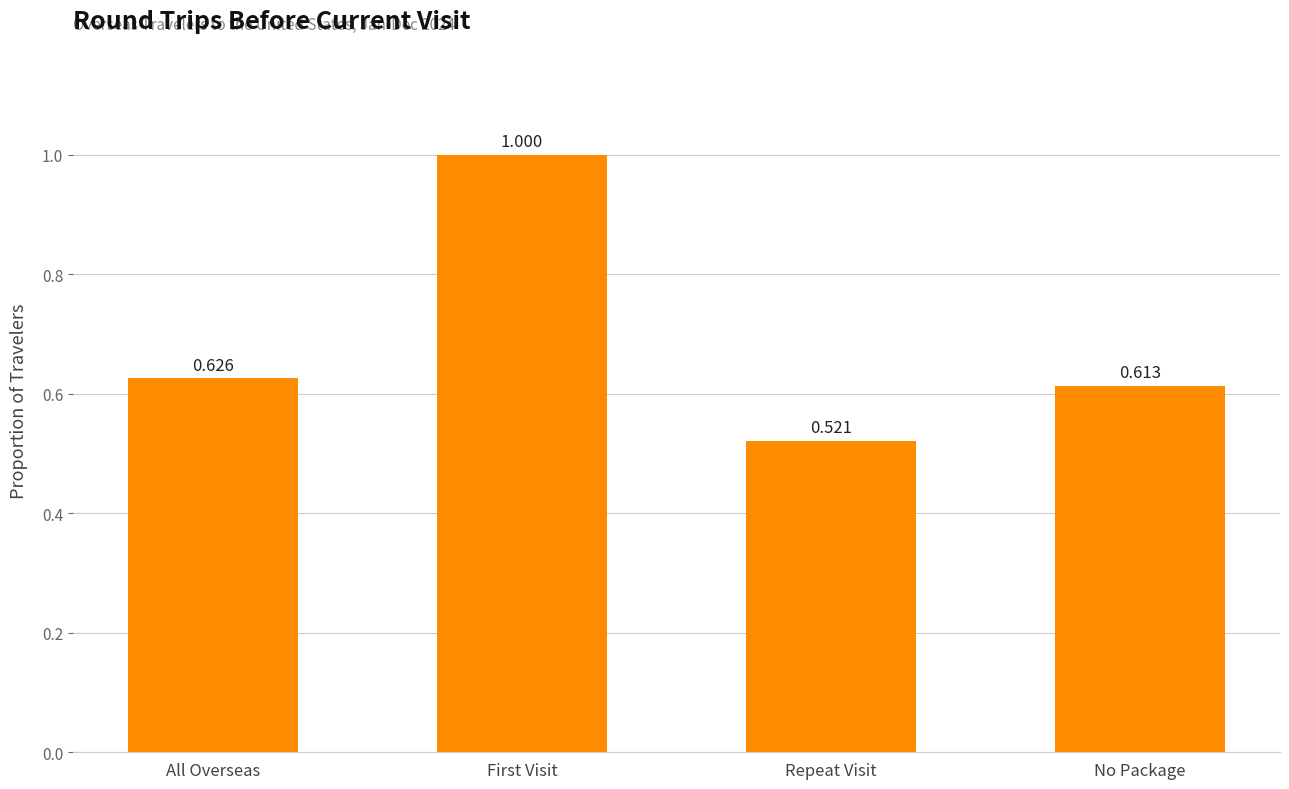

Count the values in the range 0 to 1.

4